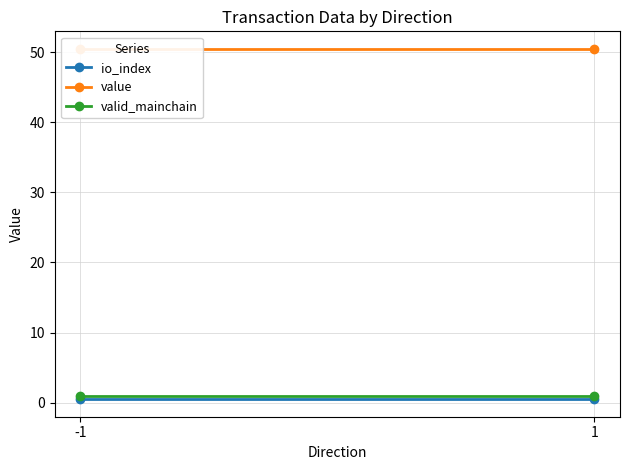

Is it true that valid_mainchain equals 1.0 at 1?

True